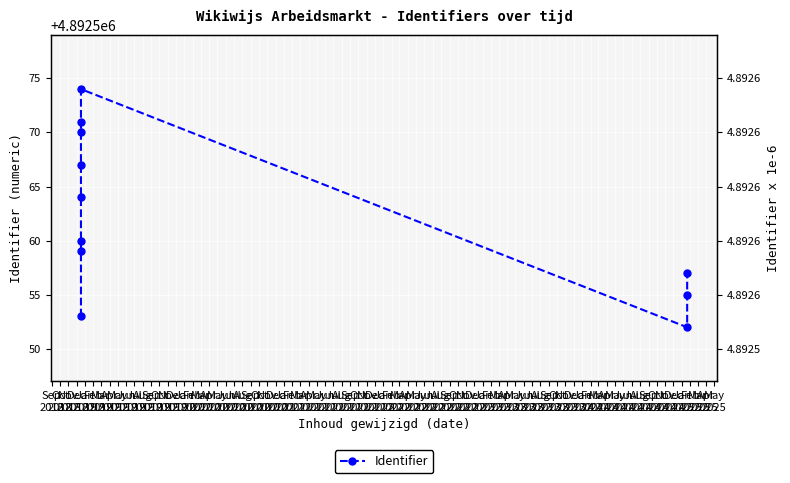

The chart shows a value of 6808946 at May
2019. True or false?

False